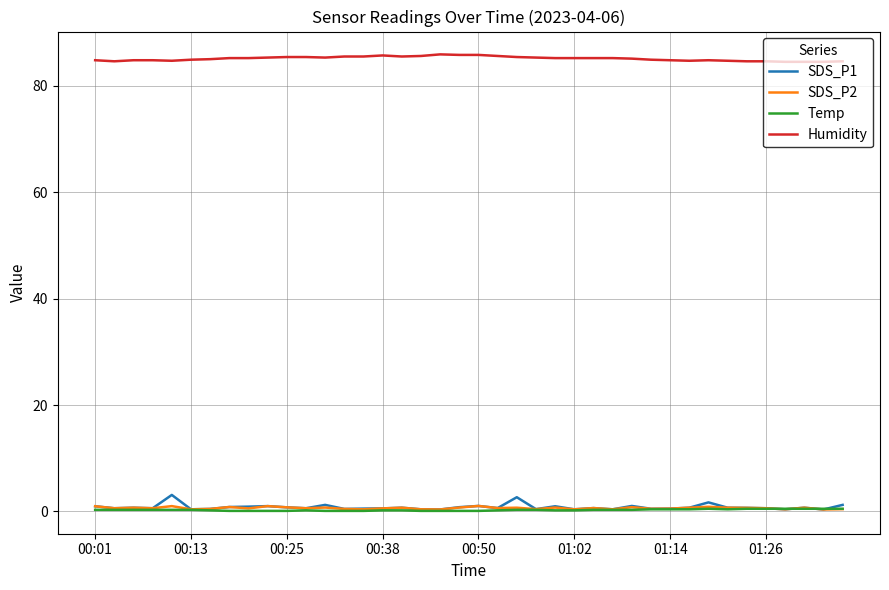

Which series has the largest total across all categories?

Humidity